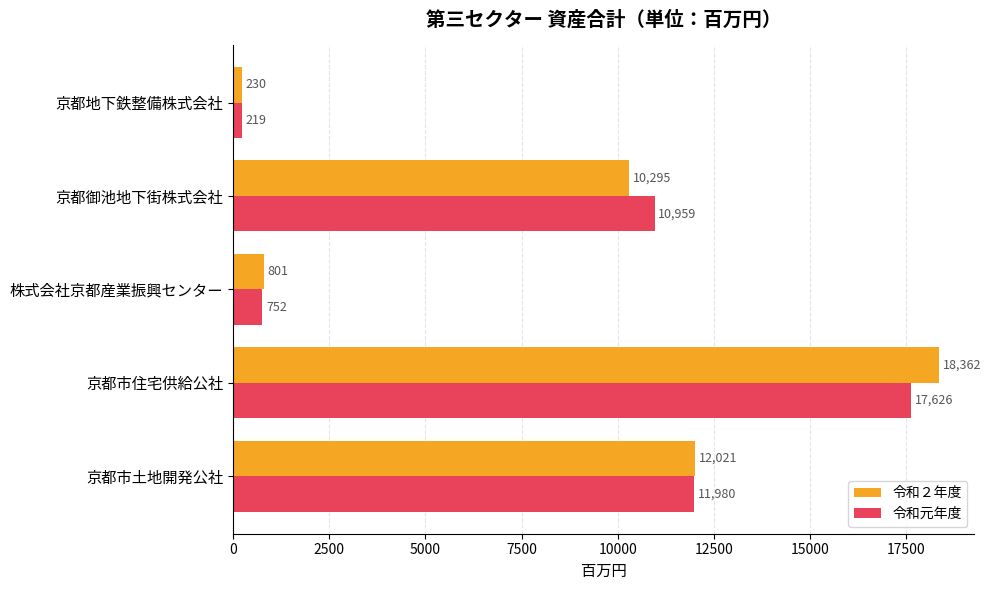

Rank the series by their maximum value, from lowest to highest.

令和元年度, 令和２年度